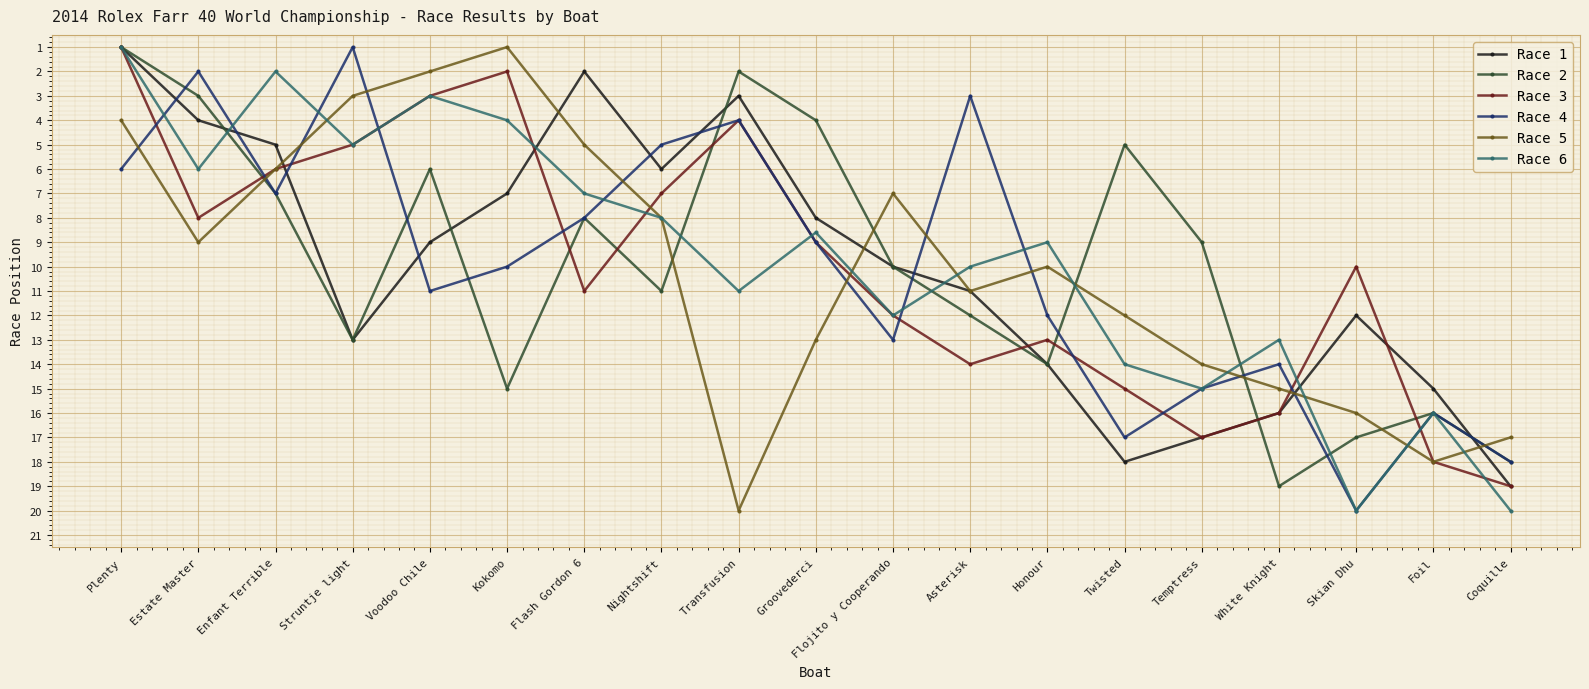

True or false: Race 4 and Race 1 cross at least once.

True